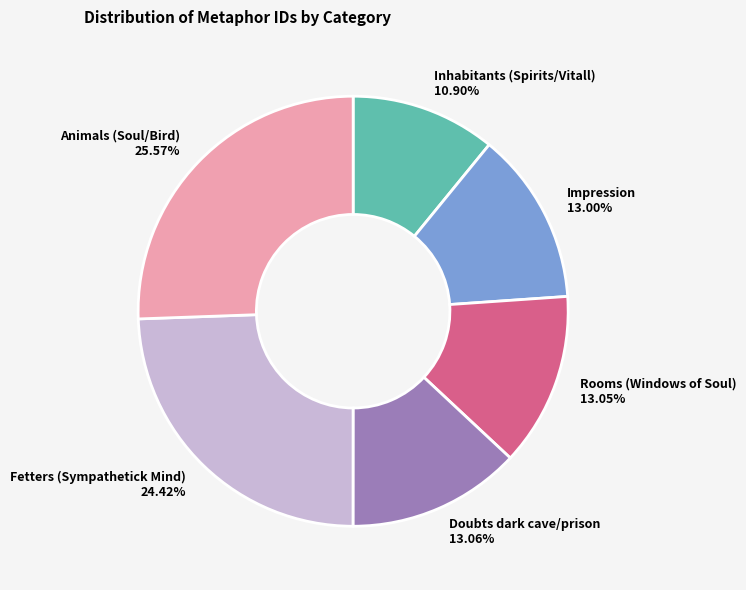

What is the smallest slice in the pie chart?

Inhabitants (Spirits/Vitall)